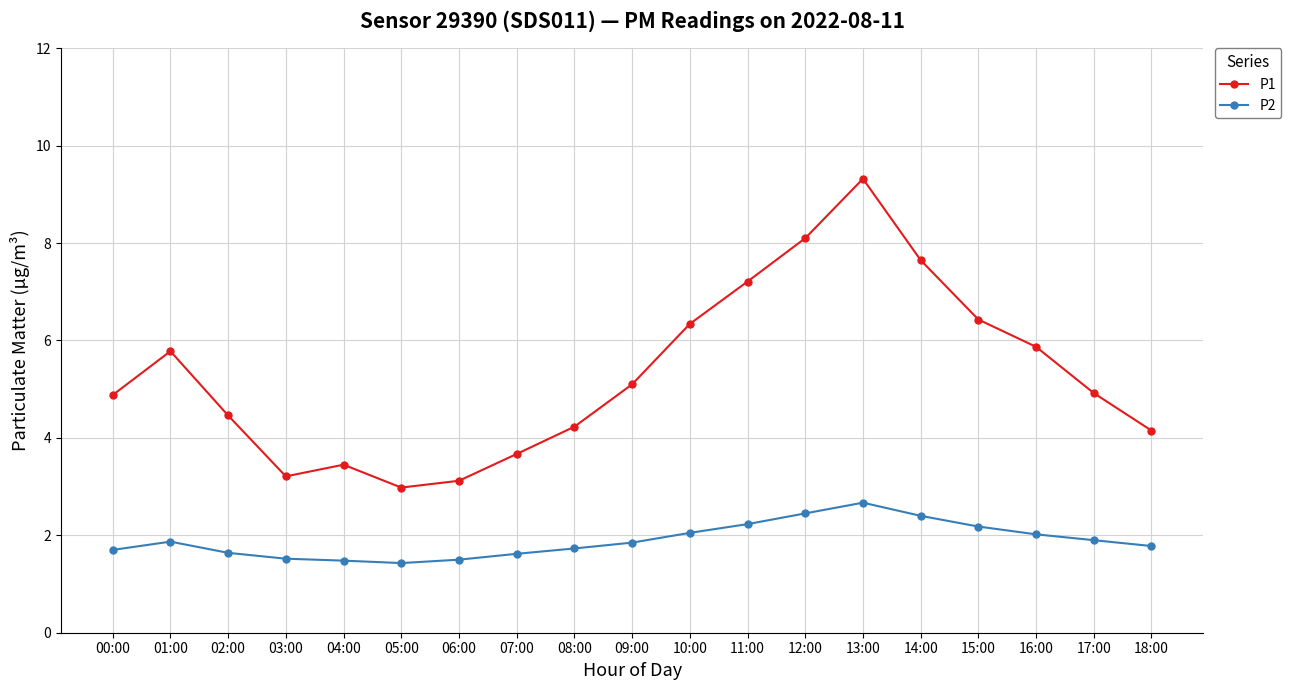

At which category is the sum across all series the highest?

13:00